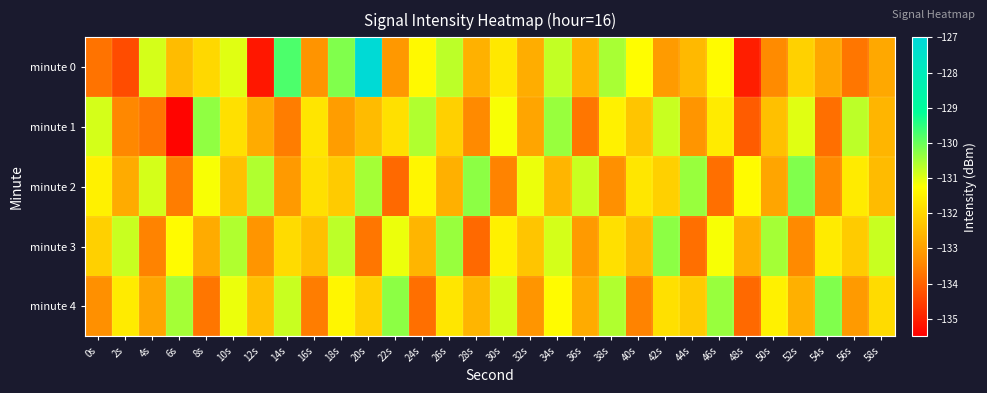

Which series has the widest spread of values?

minute 0